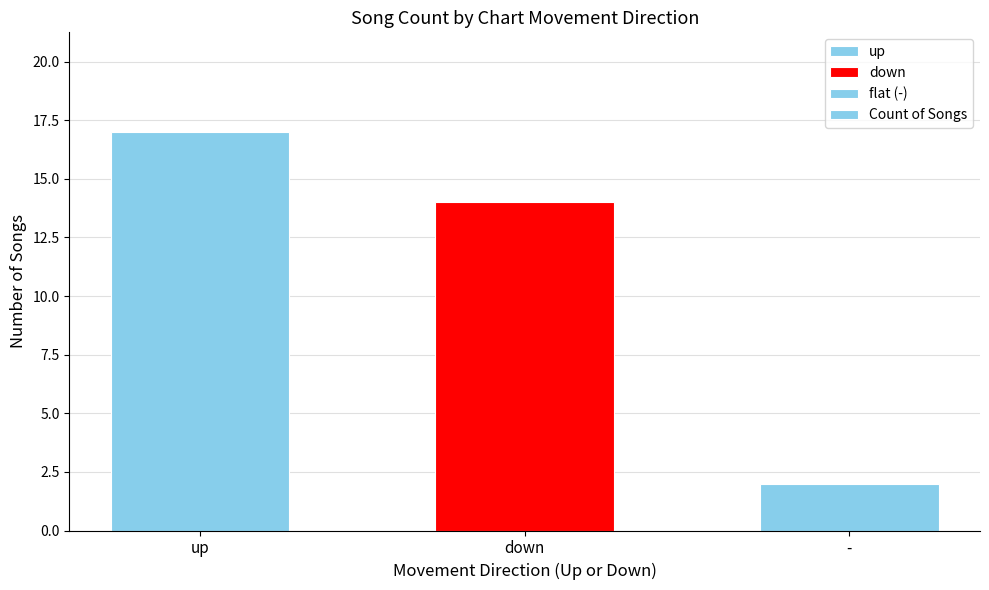

How many values are between 2 and 17?

3